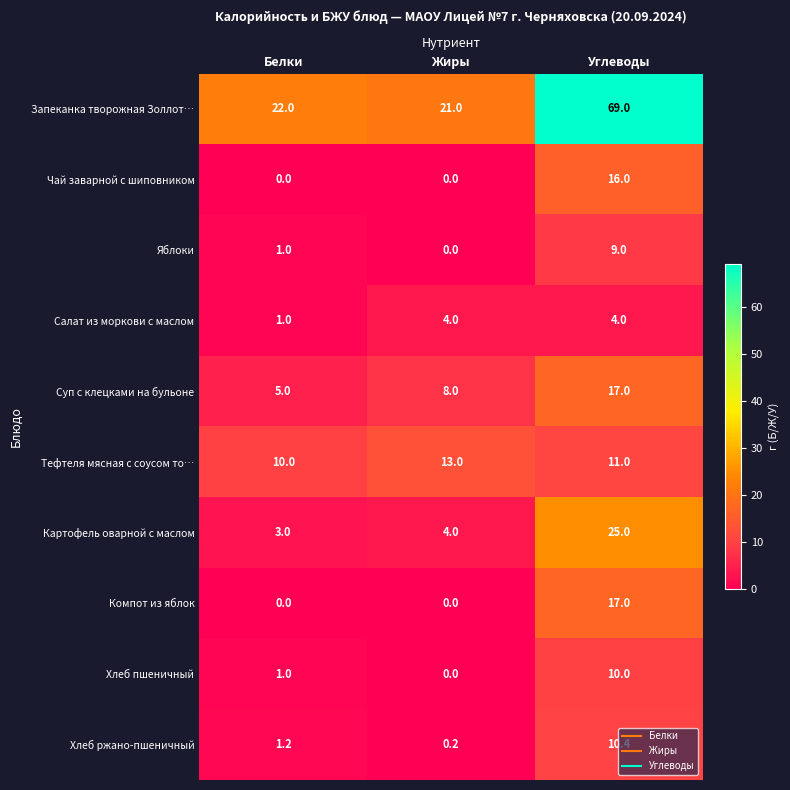

Rank the categories by Тефтеля мясная с соусом то… value from highest to lowest.

Жиры, Углеводы, Белки